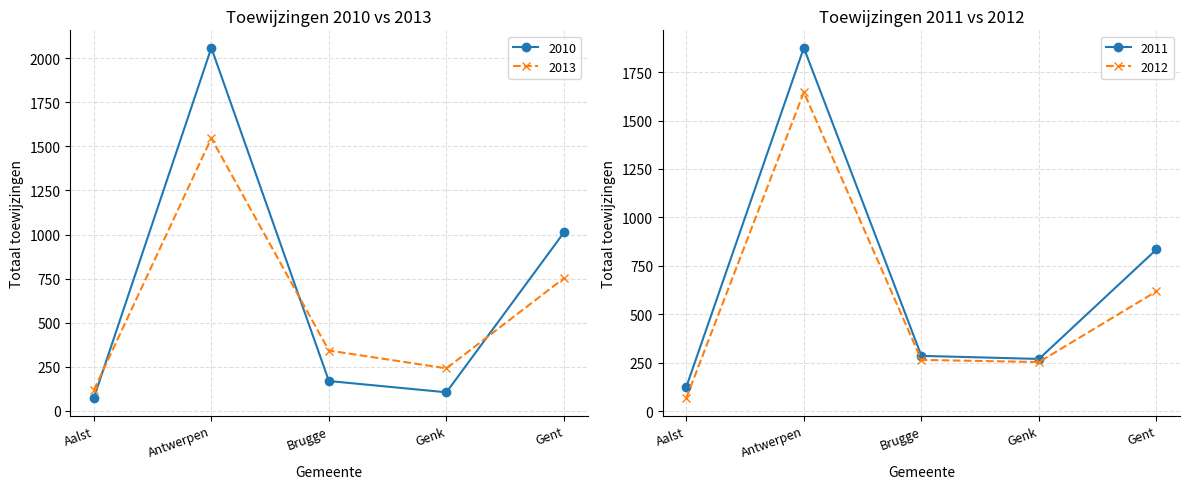

True or false: 2013 and 2010 intersect in this chart.

True